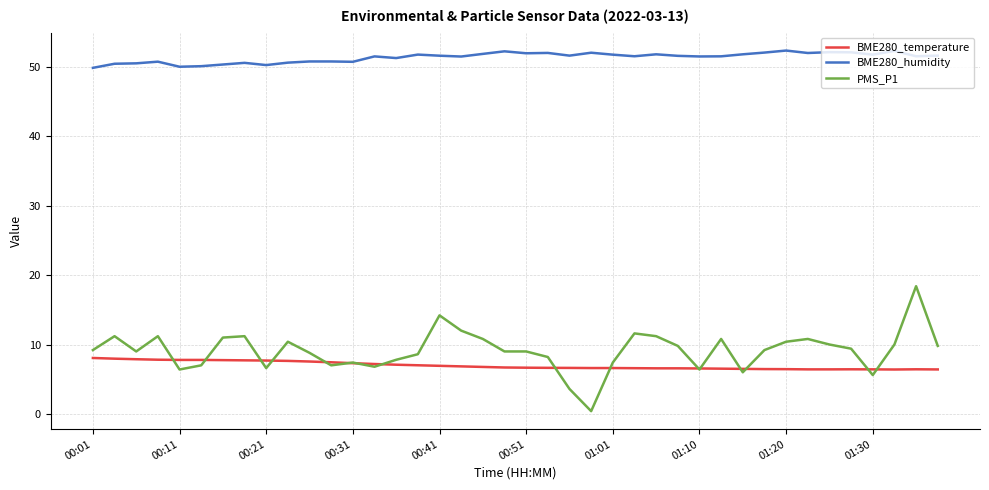

Rank the series by their maximum value, from highest to lowest.

BME280_humidity, PMS_P1, BME280_temperature